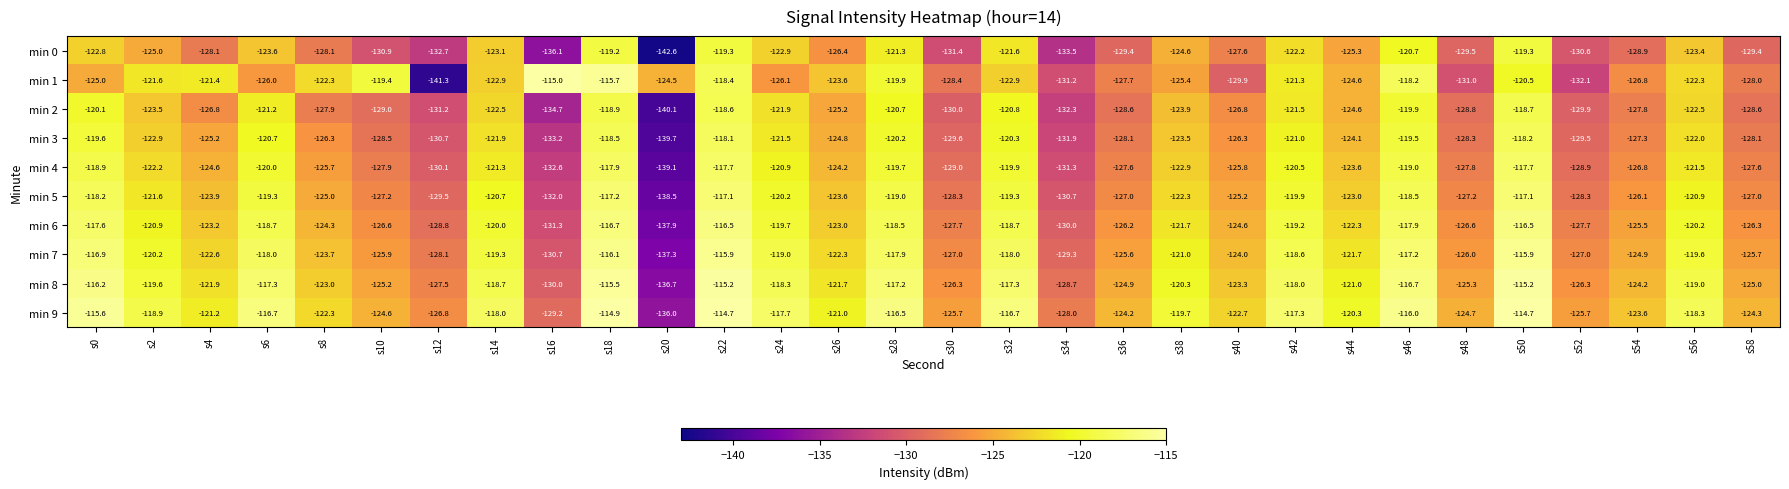

Which category has the lowest value across all series?

s20